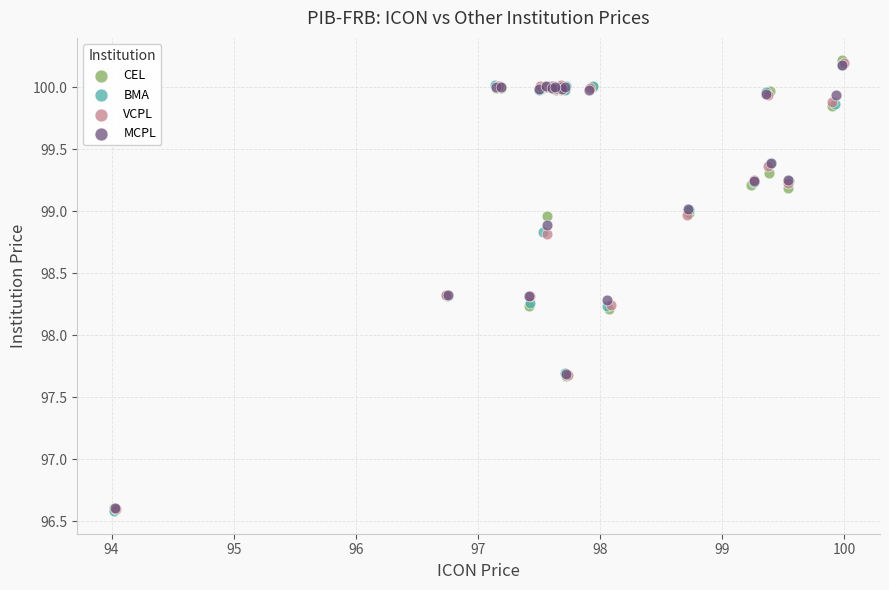

Which series has the largest Y range (max minus min)?

CEL